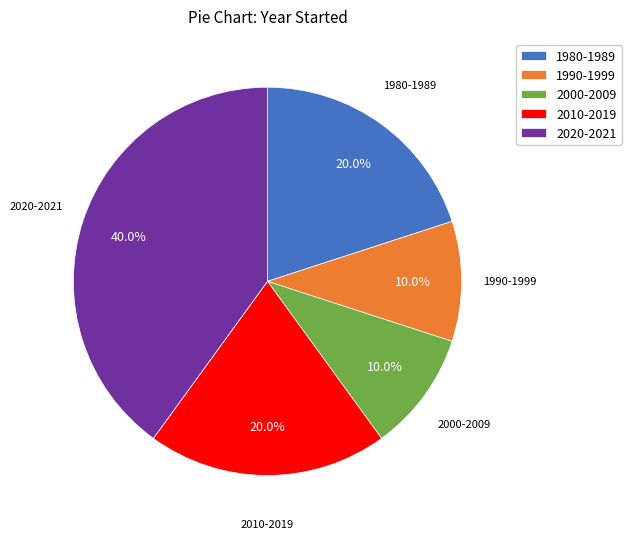

What is the ratio of the value at 1990-1999 to the value at 2010-2019?

0.5